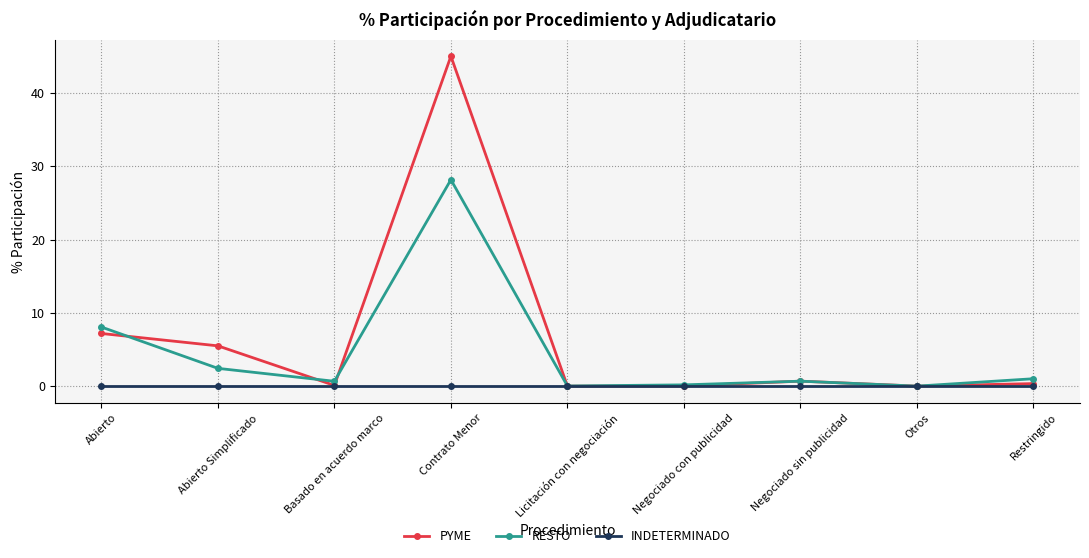

What is the difference between the highest and lowest values at Negociado sin publicidad?

0.7